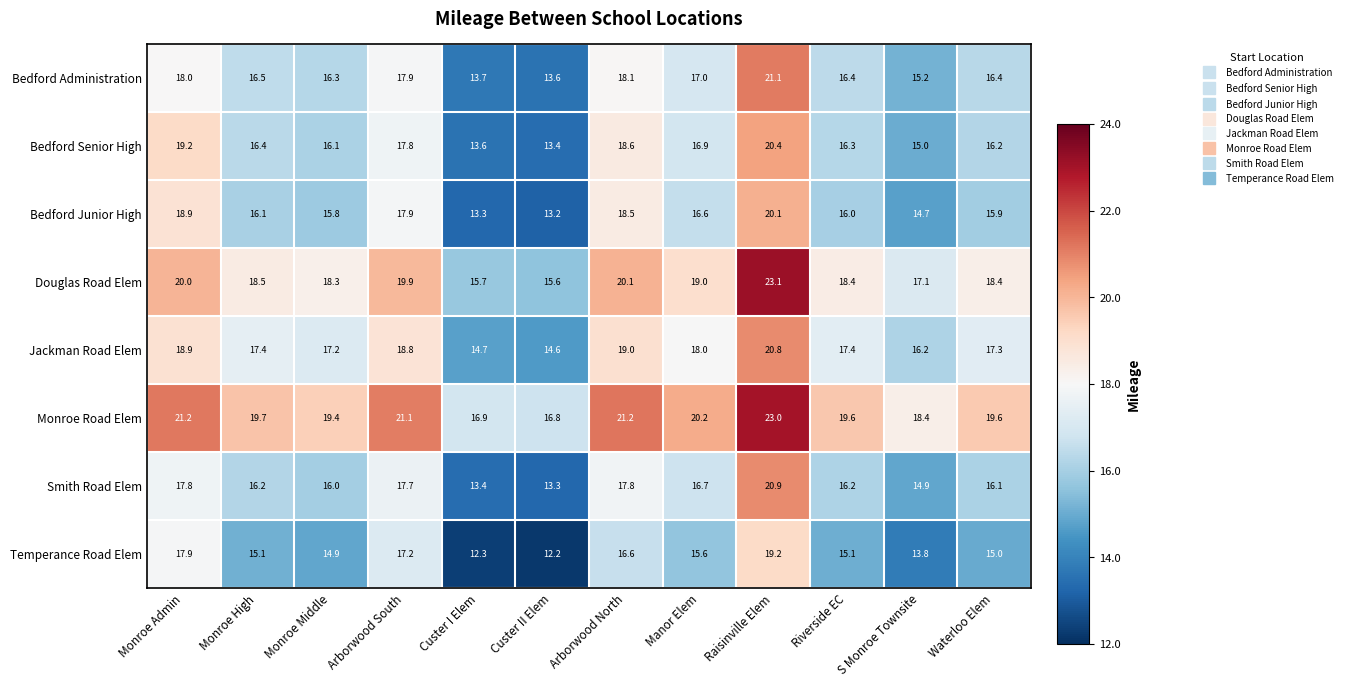

Which series has the widest spread of values?

Smith Road Elem